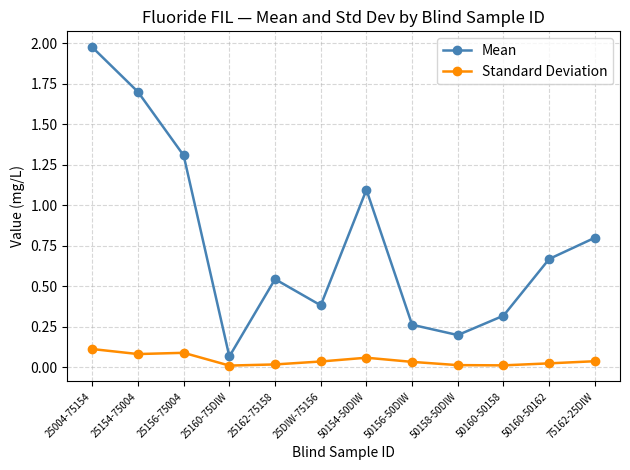

What is the sum of the Mean values at 25DIW-75156 and 25160-75DIW?

0.4